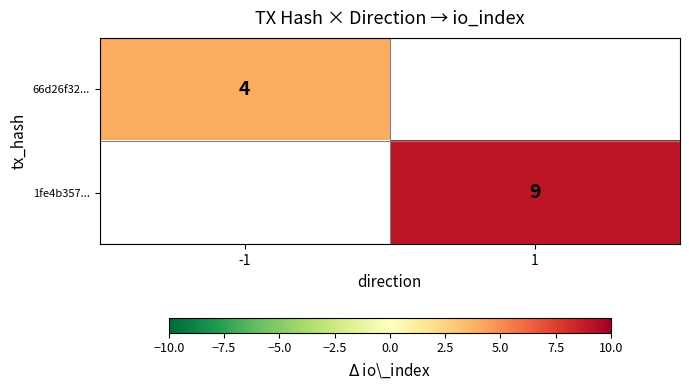

What is the greatest value displayed?

9.0